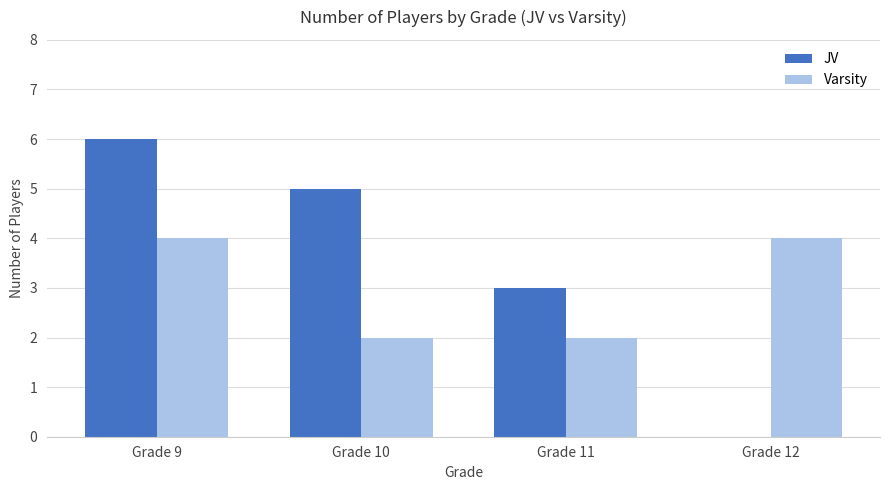

Between Grade 9 and Grade 12, which series saw the biggest shift?

JV